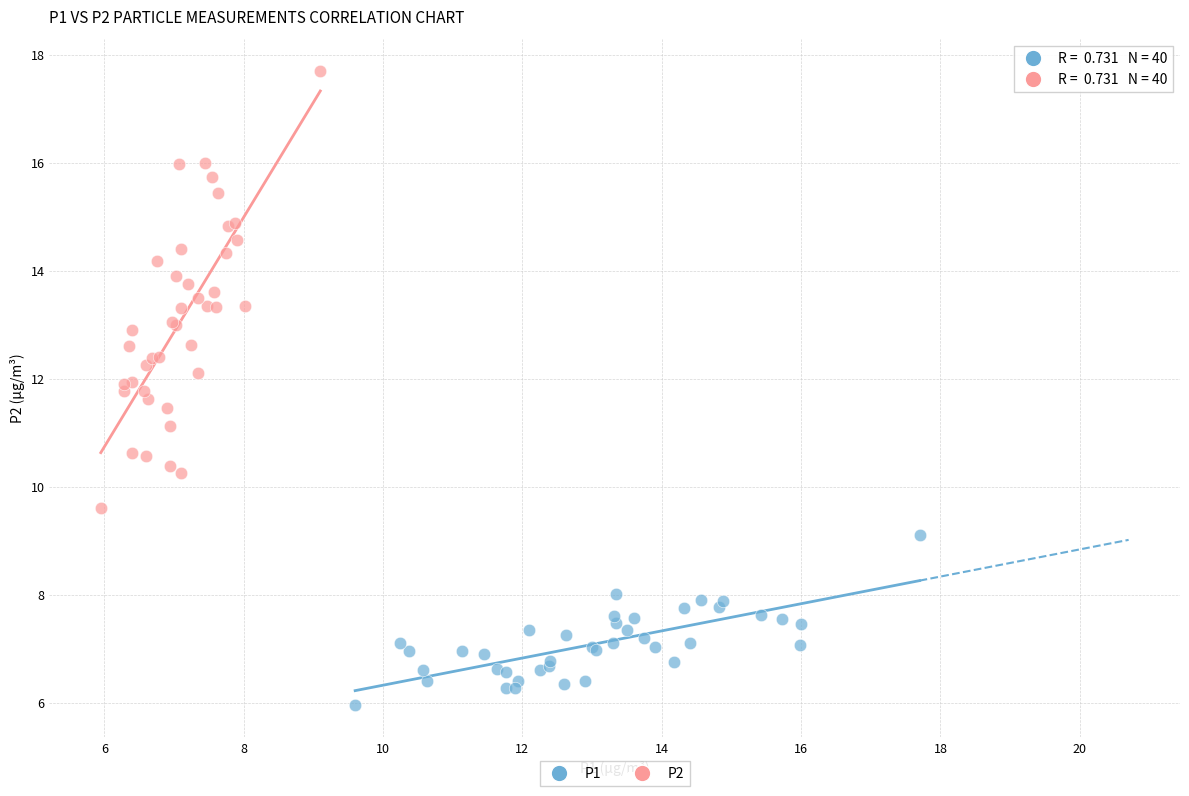

Which series has the widest spread of Y values?

P2